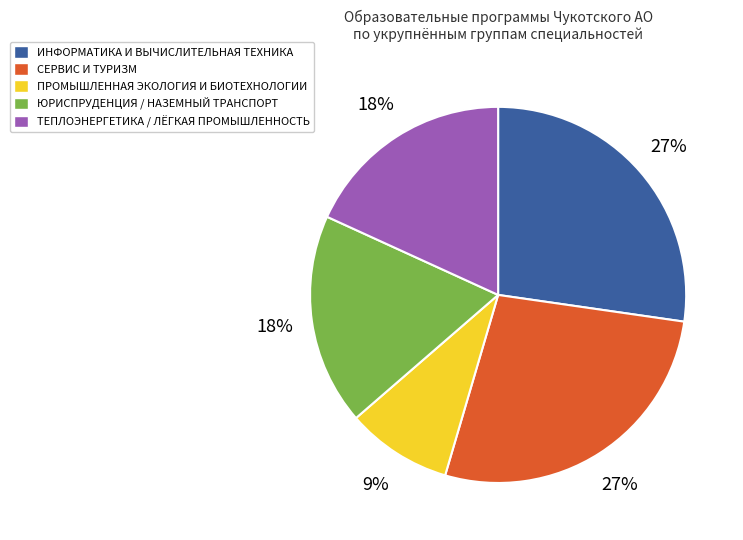

How many segments does this pie chart have?

5